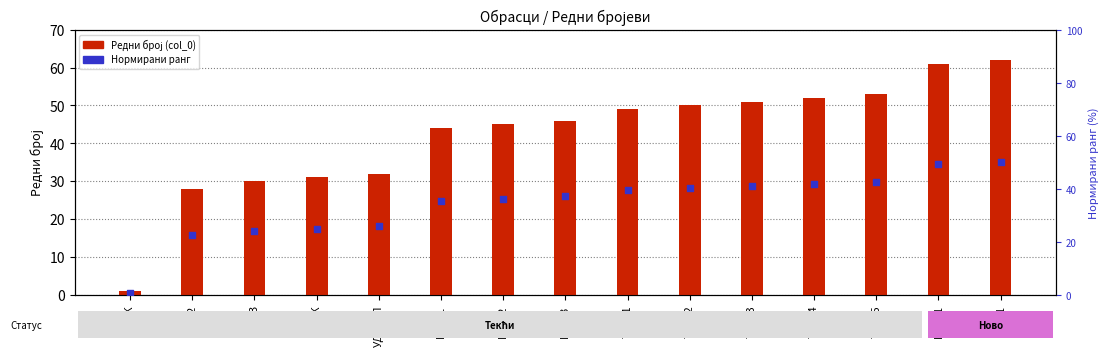

What are all the series names shown in the legend?

Редни број (col_0), Нормирани ранг